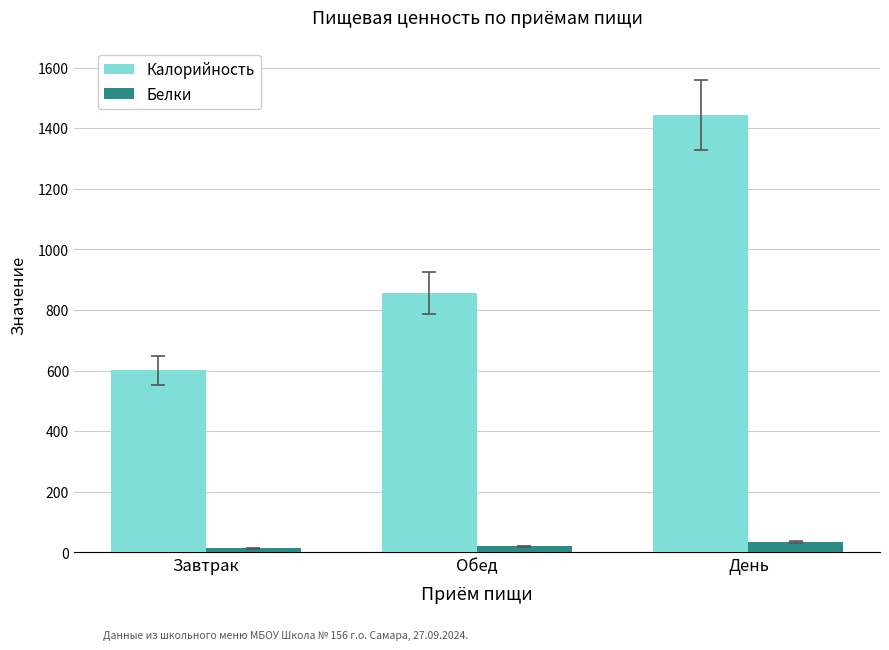

How many groups of bars are there?

3